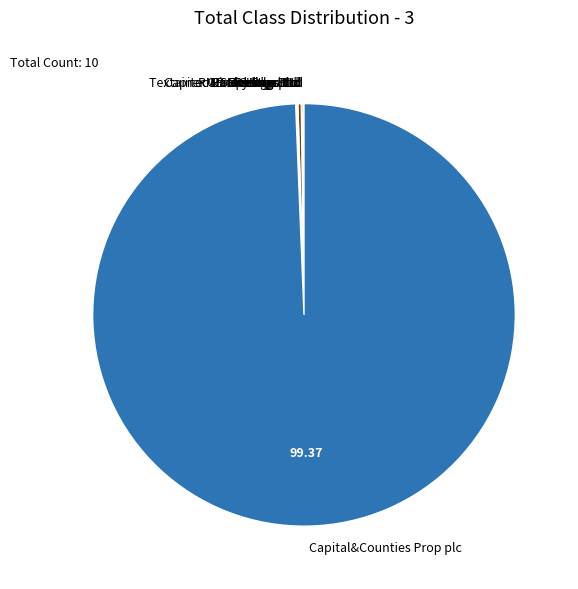

What is the largest slice in the pie chart?

Capital&Counties Prop plc